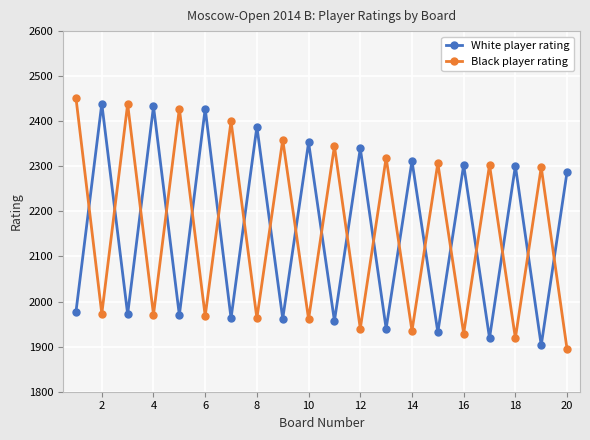

What are all the series names shown in the legend?

White player rating, Black player rating